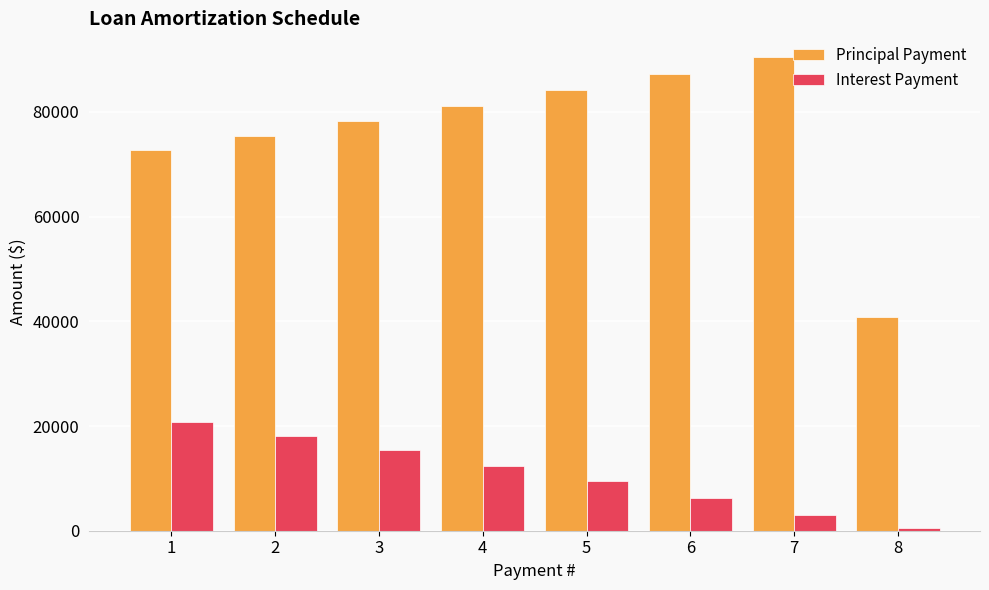

Which series has the widest spread of values?

Principal Payment